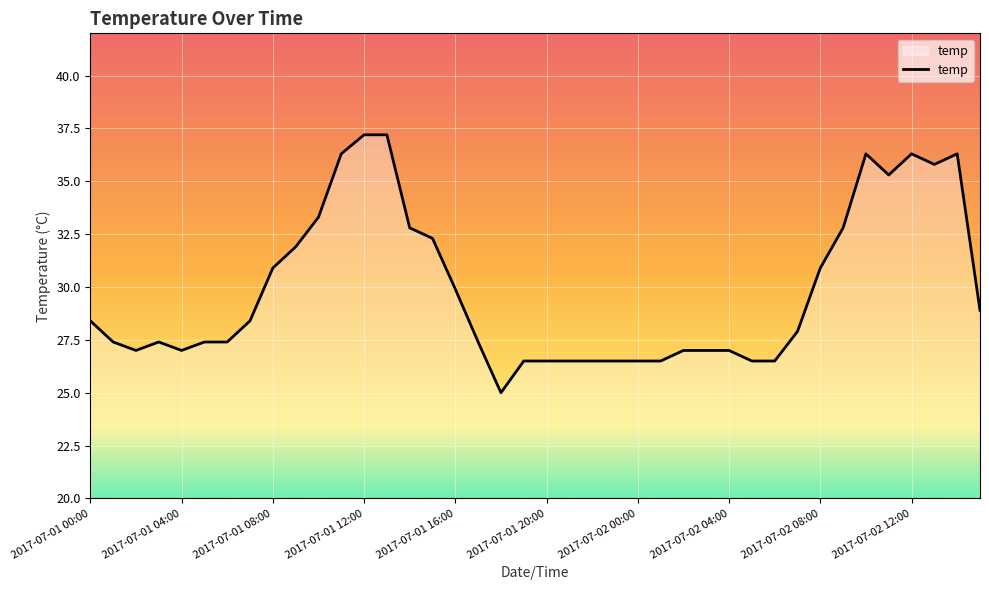

What is the maximum value shown in the chart?

37.2